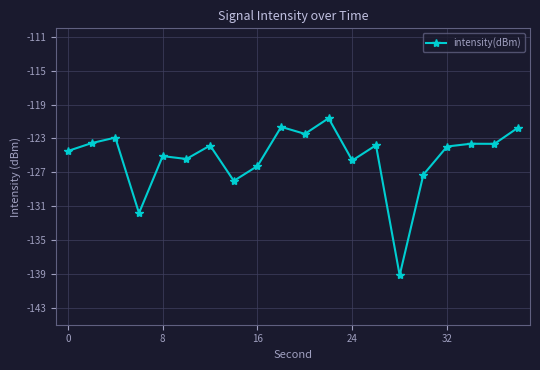

How many lines are shown in the chart?

1